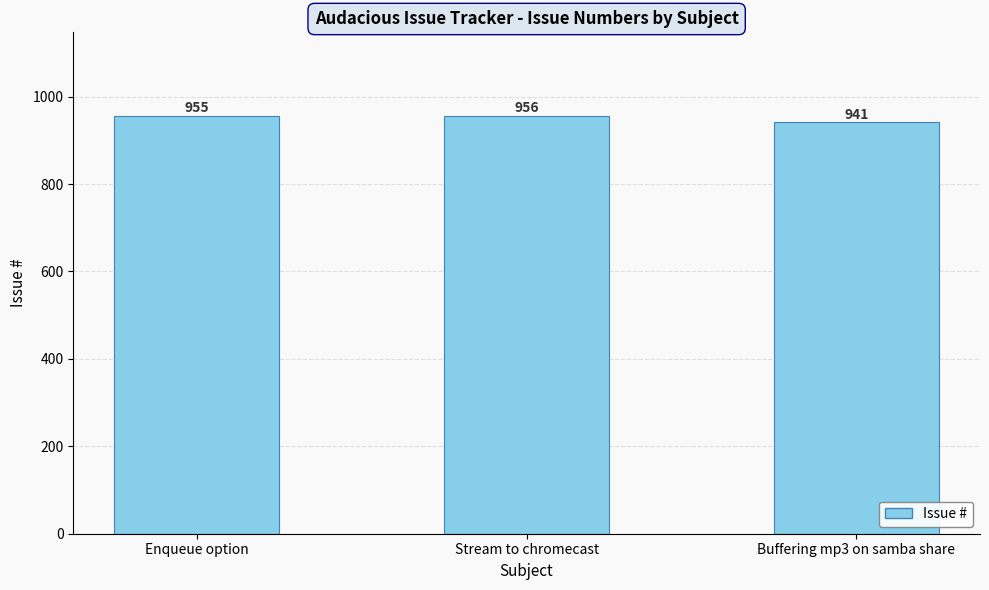

What is the difference between the second highest and minimum values?

14